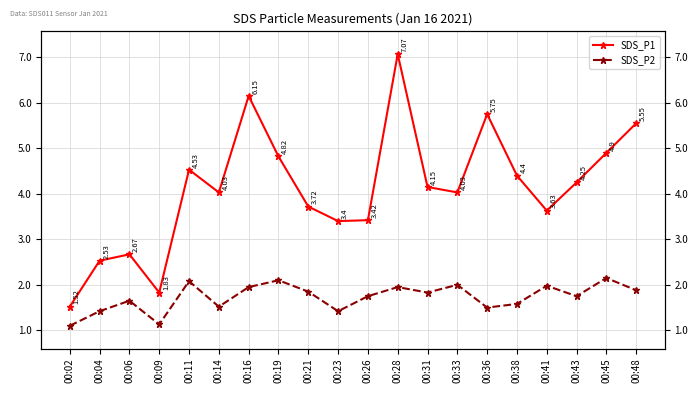

How many lines are shown in the chart?

2